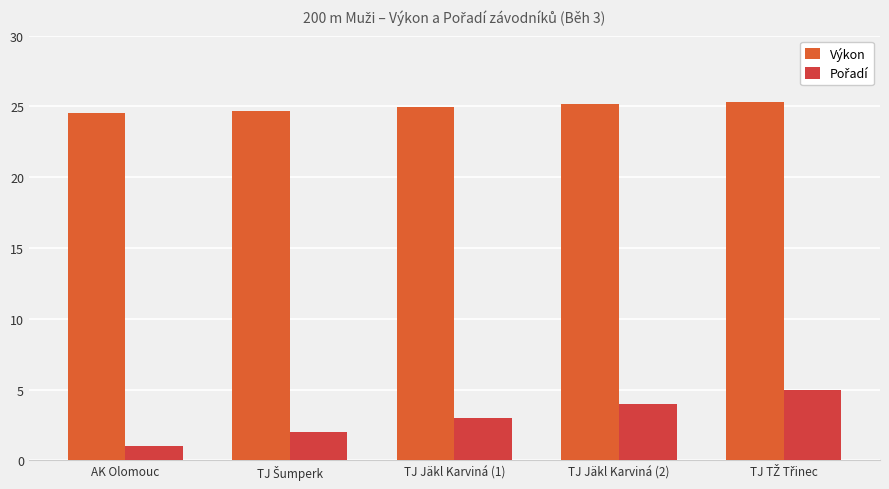

Which category has the lowest value in the Pořadí series?

AK Olomouc